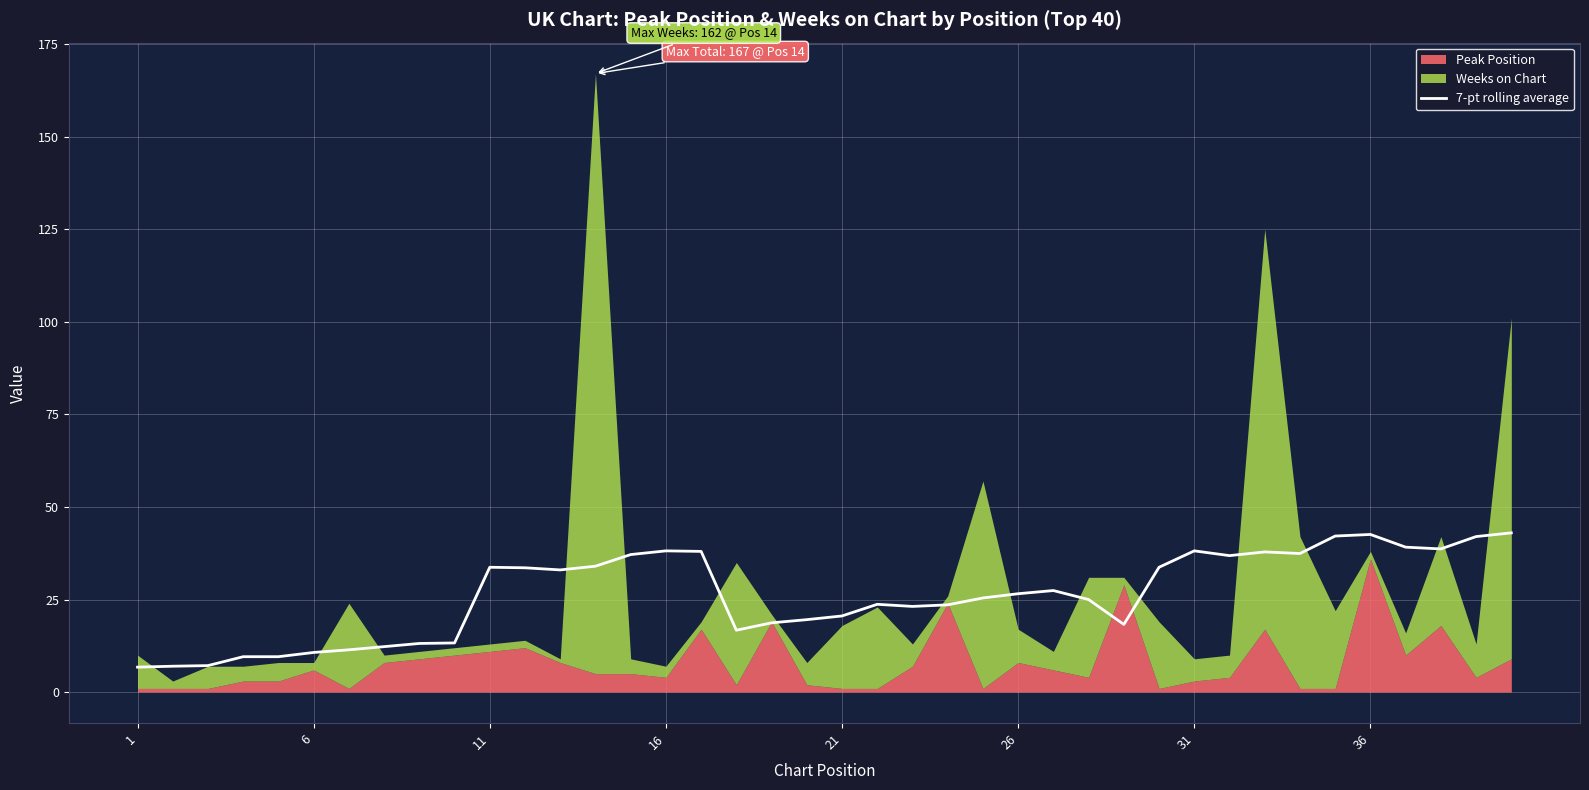

What is the highest value of the 7-pt rolling average series?

43.0